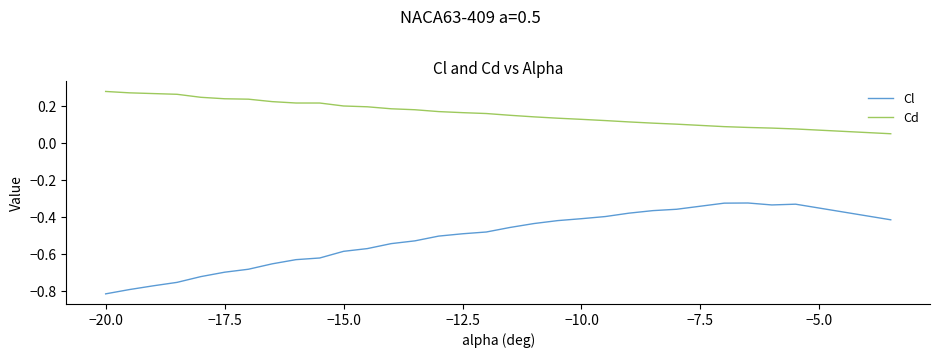

Rank the series by their maximum value, from highest to lowest.

Cd, Cl